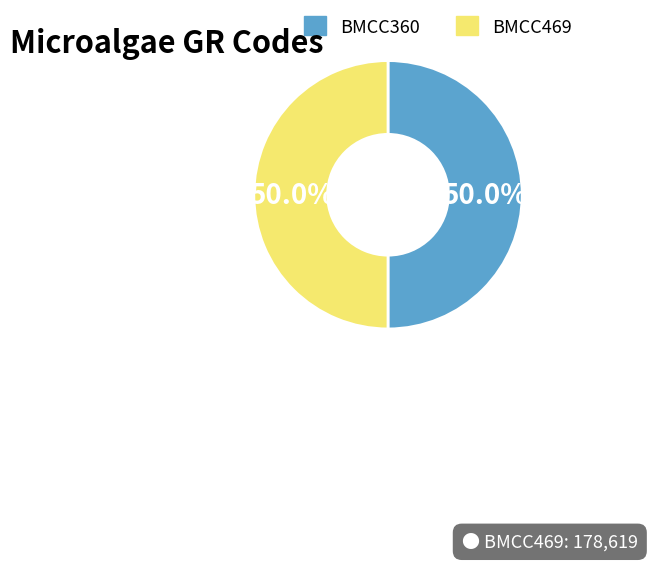

True or false: BMCC469 accounts for 42% of the total.

False